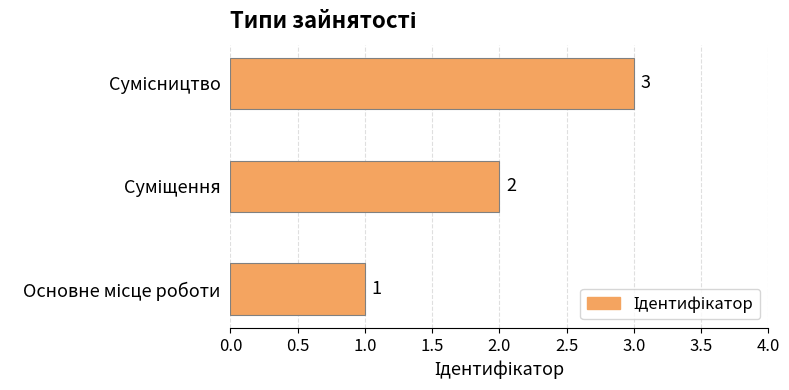

What is the greatest value displayed?

3